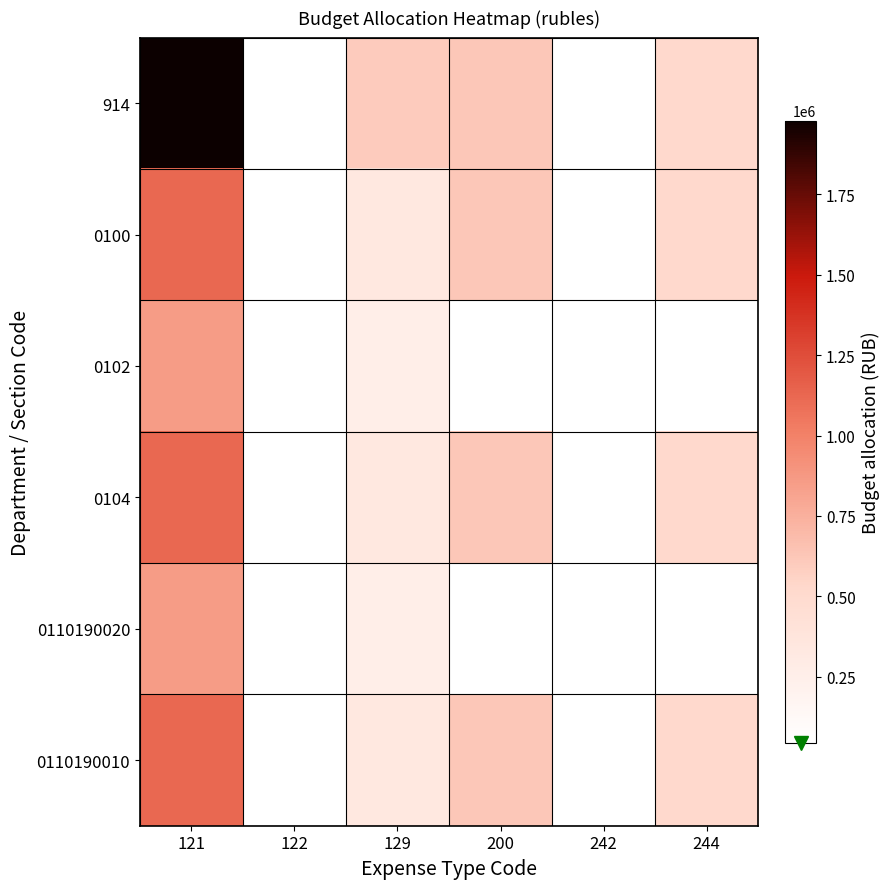

How many values in 0104 are above zero?

5